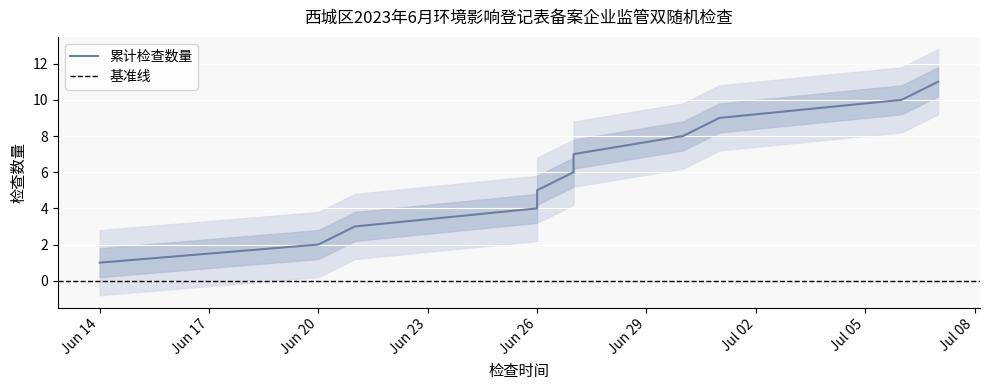

What is the minimum value shown in the chart?

1